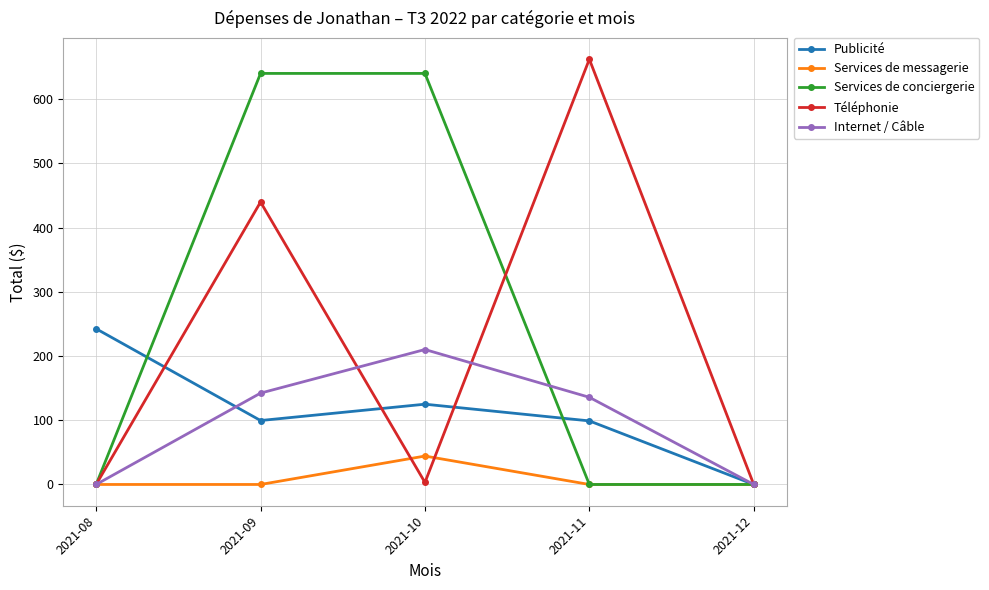

Where is the first local maximum for Publicité?

2021-10